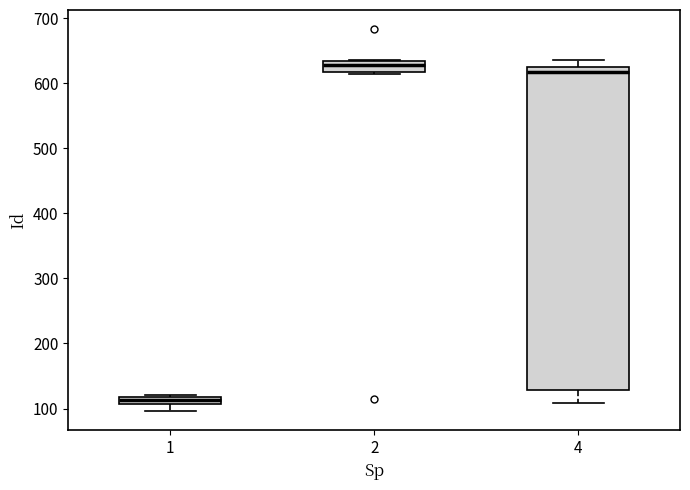

Where is the lower edge of the box at x = 2 on the y-axis? The values are not printed on the chart, so give them approximately, as read against the axis.

620